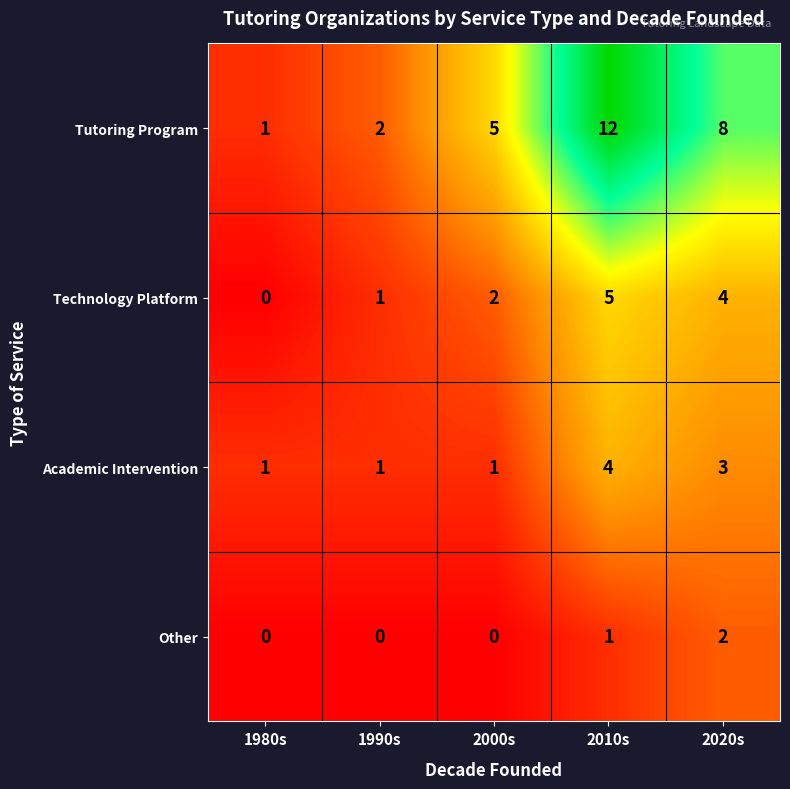

Reading left to right, transcribe all the data shown in this chart.

Tutoring Program: 1	2	5	12	8
Technology Platform: 0	1	2	5	4
Academic Intervention: 1	1	1	4	3
Other: 0	0	0	1	2